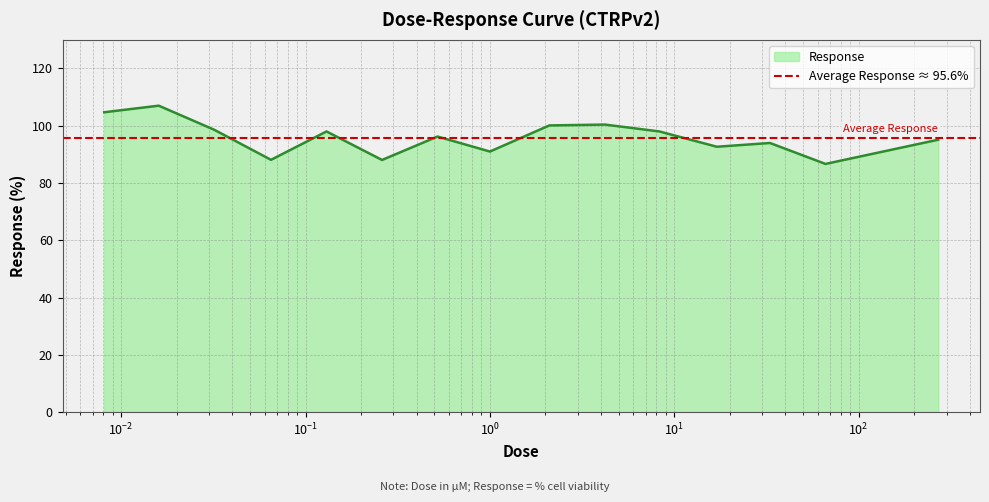

Rank the categories by value from highest to lowest.

0.016, 0.0081, 4.2, 2.1, 0.032, 0.13, 8.3, 0.52, 270.0, 33.0, 17.0, 1.0, 130.0, 0.065, 0.26, 66.0